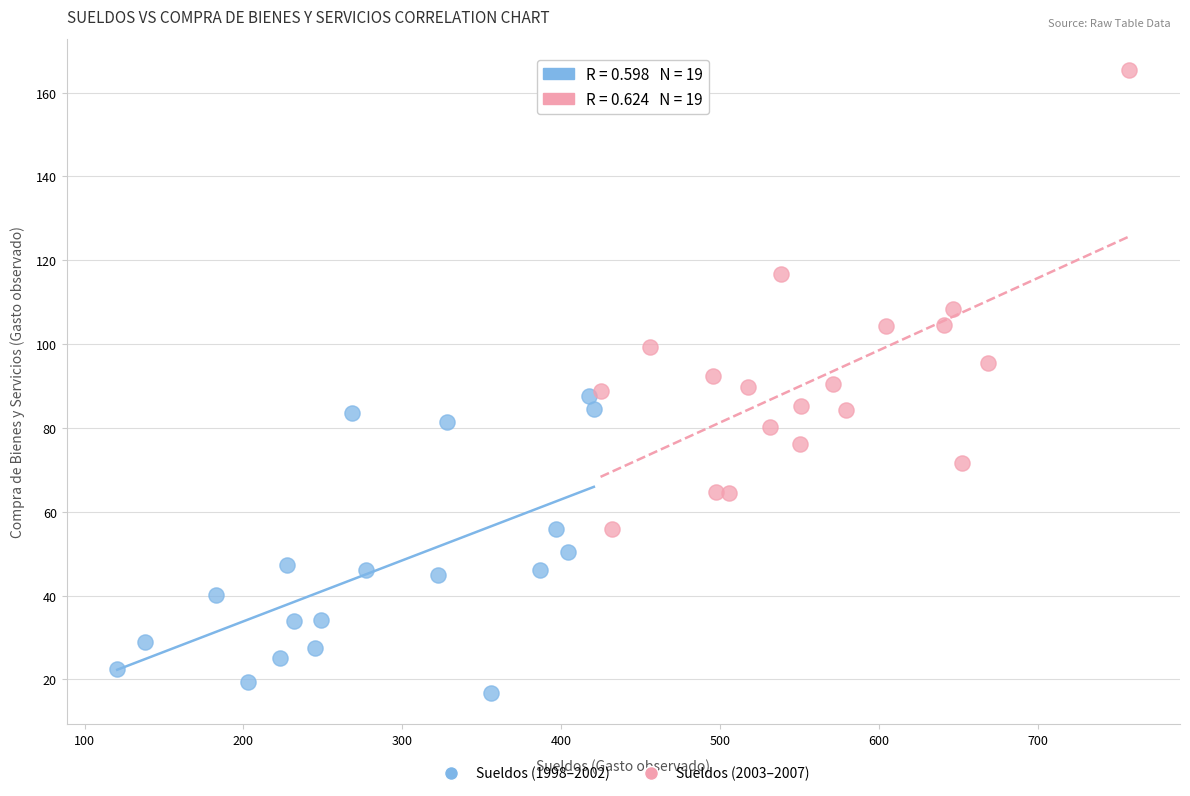

Which series has the largest Y range (max minus min)?

Sueldos (2003–2007)